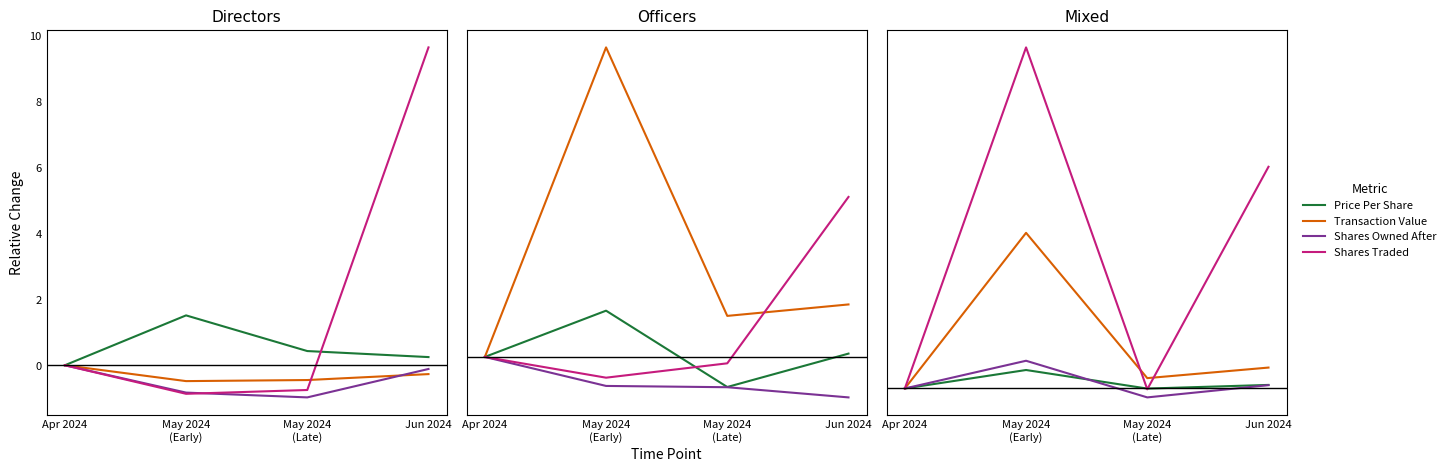

How many lines are shown in the chart?

4